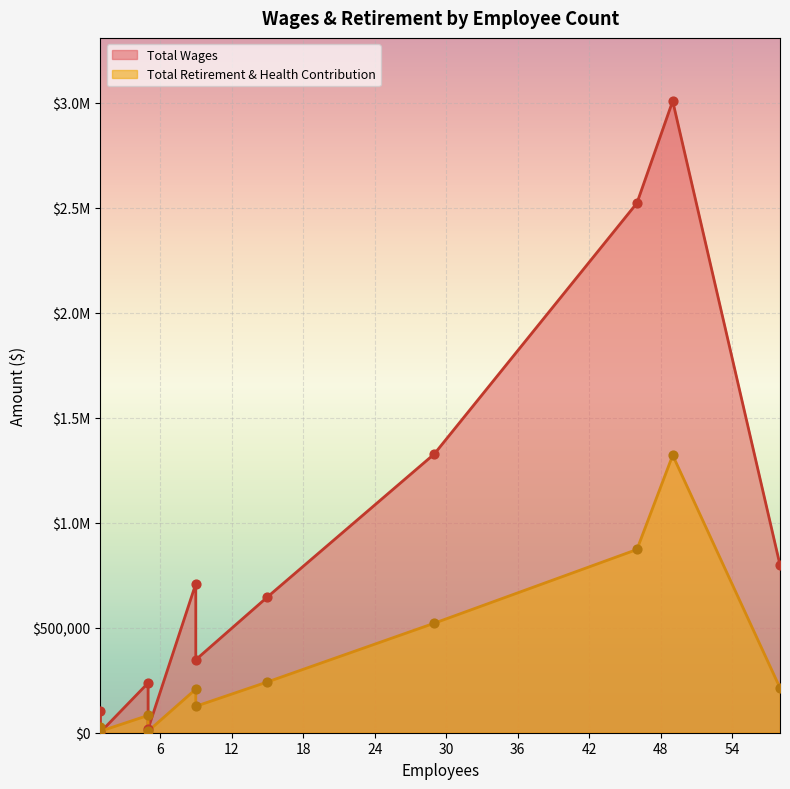

At how many categories does at least one series exceed 971179?

3